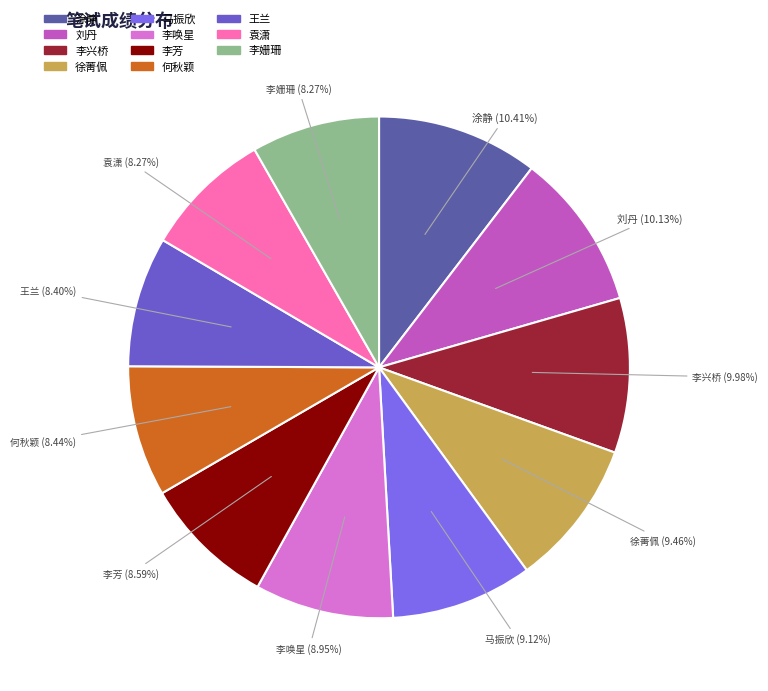

Count the number of slices in the pie.

11